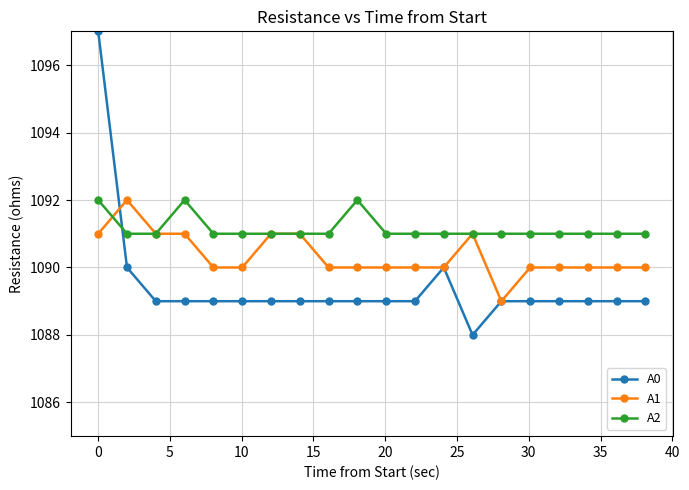

What is the lowest value of the A2 series?

1091